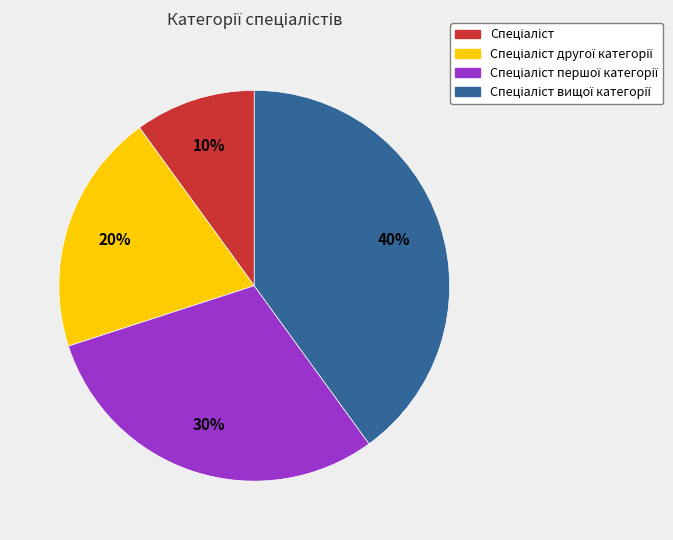

Is there a majority slice in this chart?

No